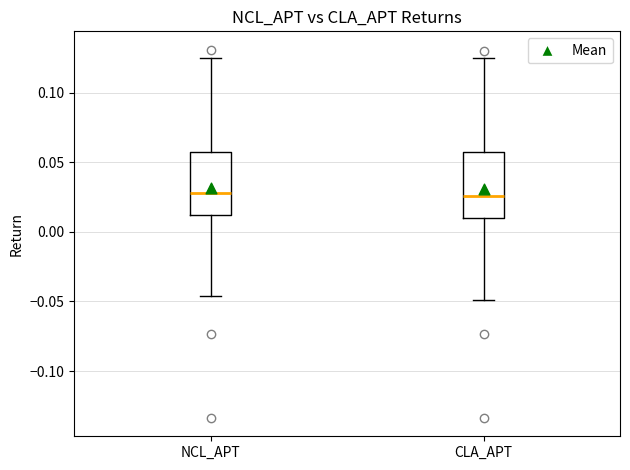

Where is the upper edge of the box for NCL_APT on the y-axis? The values are not printed on the chart, so give them approximately, as read against the axis.

0.060